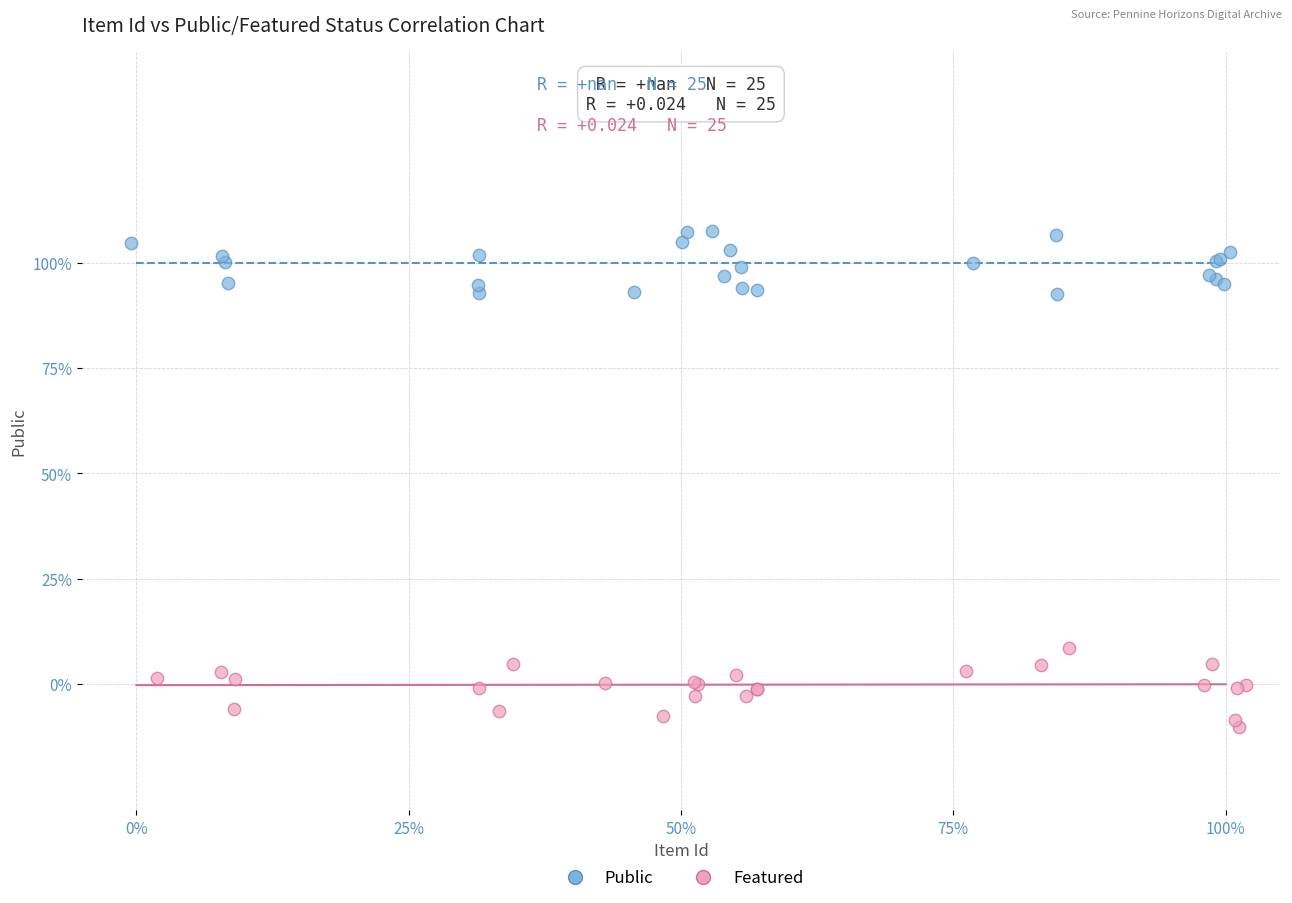

What are all the series names shown in the legend?

Public, Featured